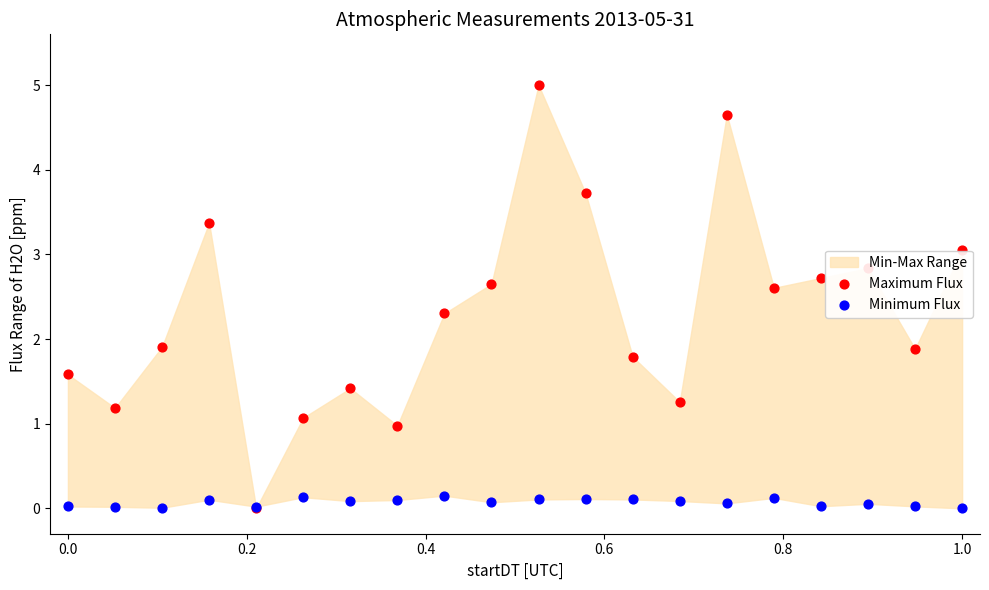

Which series reaches the minimum Y coordinate?

Maximum Flux